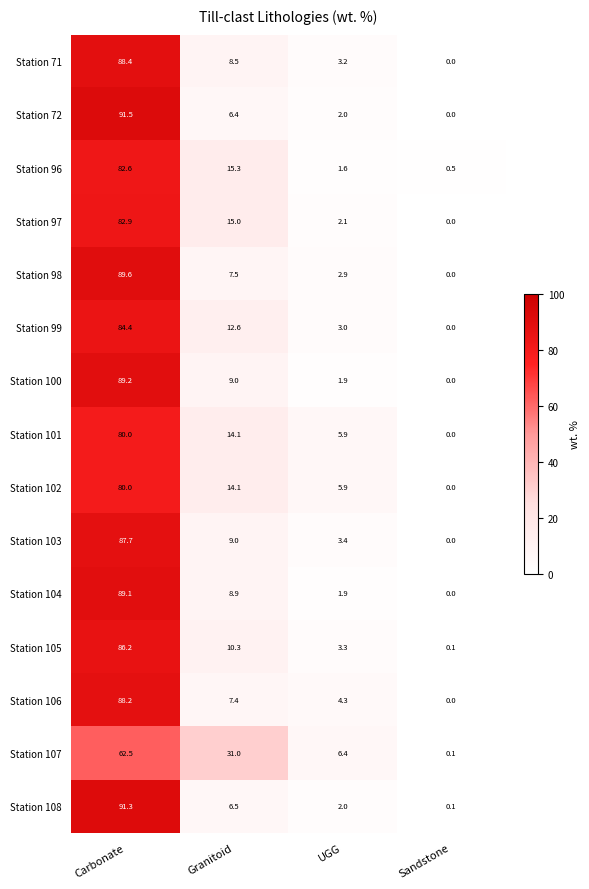

Where is Station 101 nearest to the value 40?

Granitoid